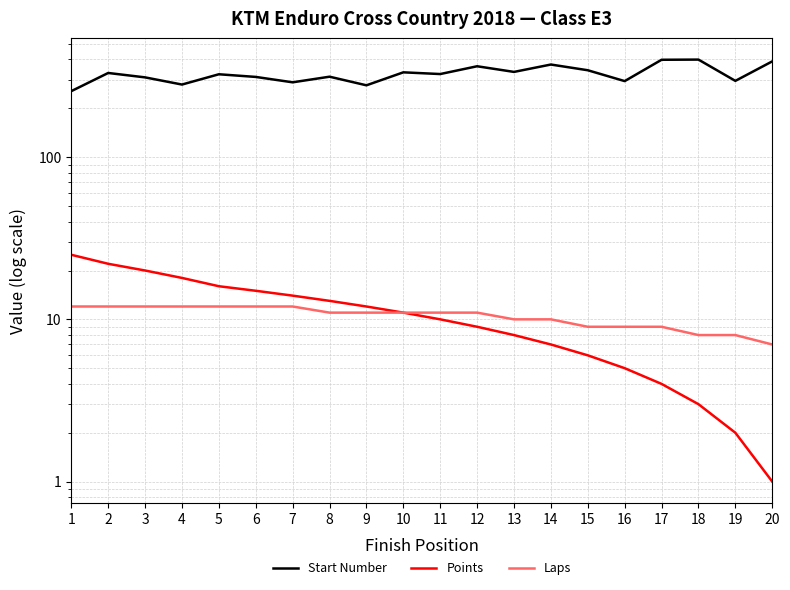

True or false: Start Number and Points cross at least once.

False